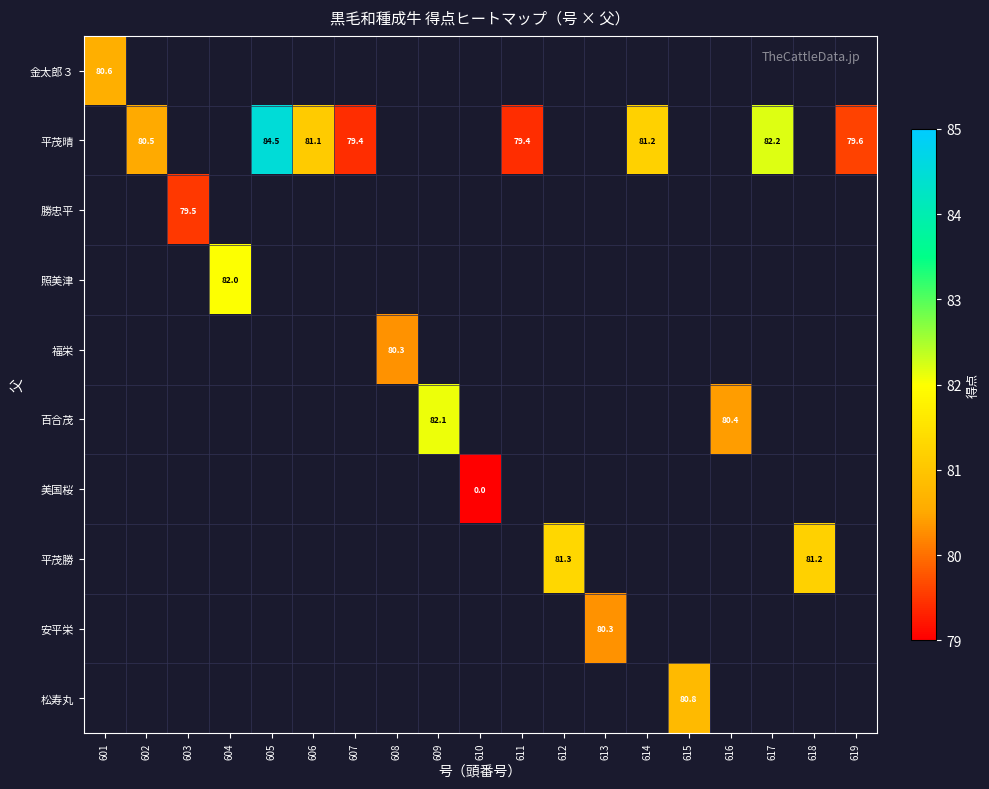

What is the maximum value shown in the chart?

84.5